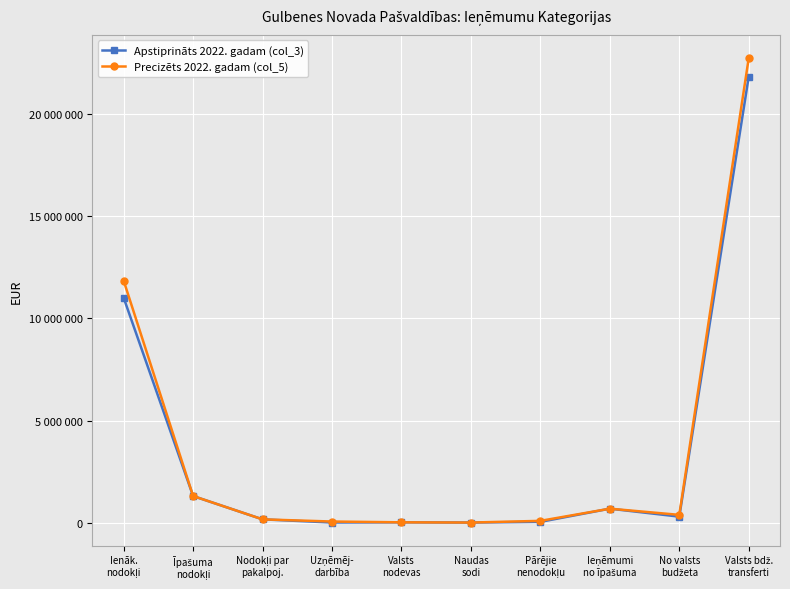

What is the lowest value of the Precizēts 2022. gadam (col_5) series?

8003